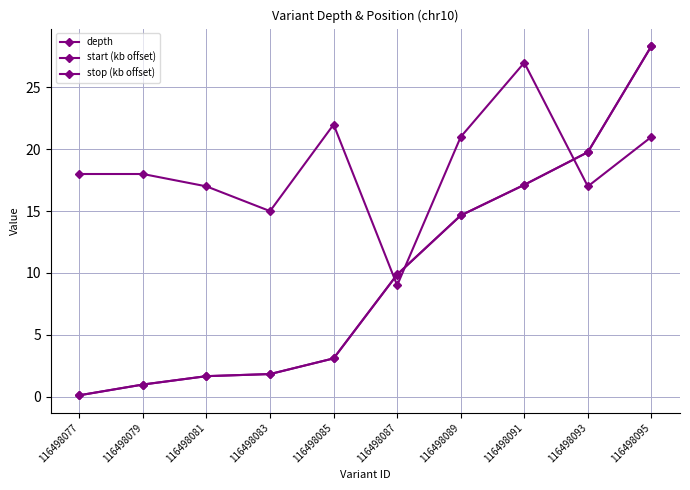

What is the sum of the stop (kb offset) values at 116498095 and 116498085?

31.4